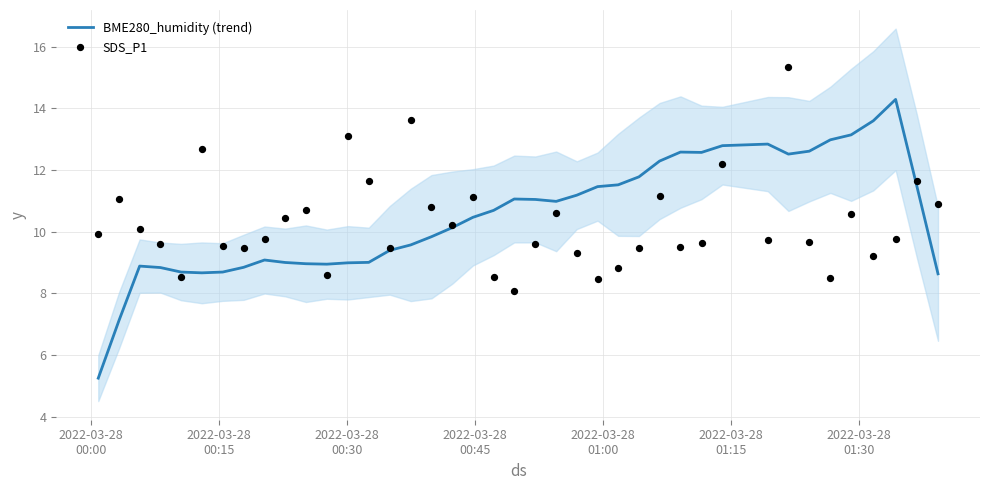

Which series contains the lowest Y value?

BME280_humidity (trend)